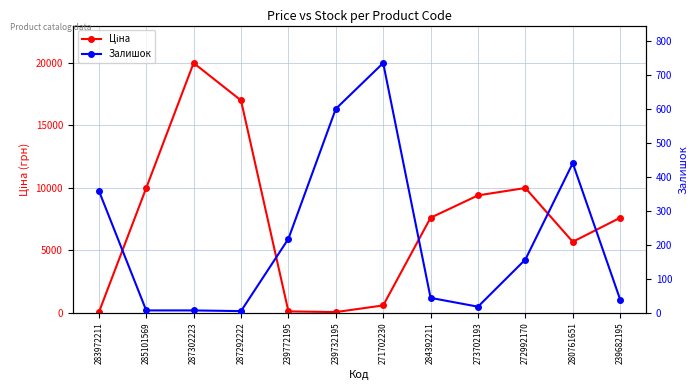

How many interior local valleys does the Залишок series have?

2